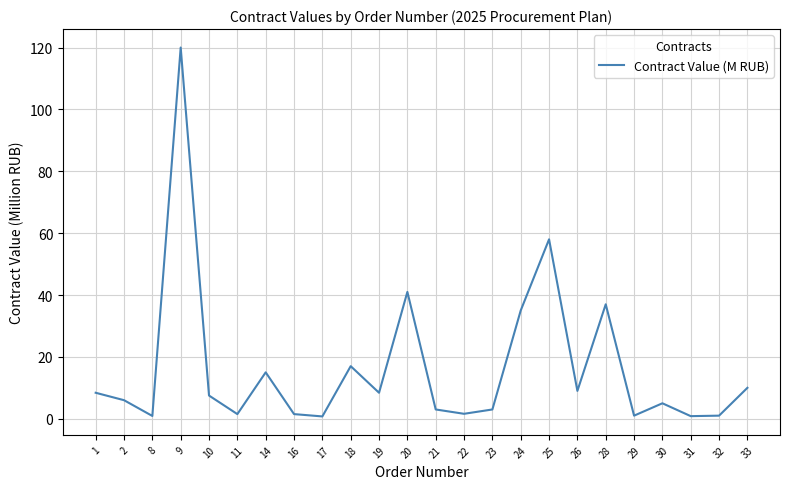

Is it true that the value at 17 is 0.8?

True